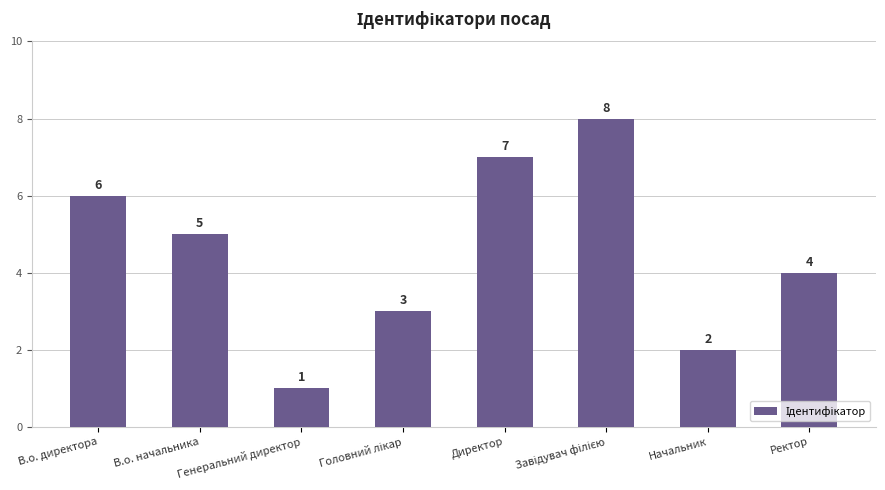

Is it true that the value at В.о. начальника is 8?

False